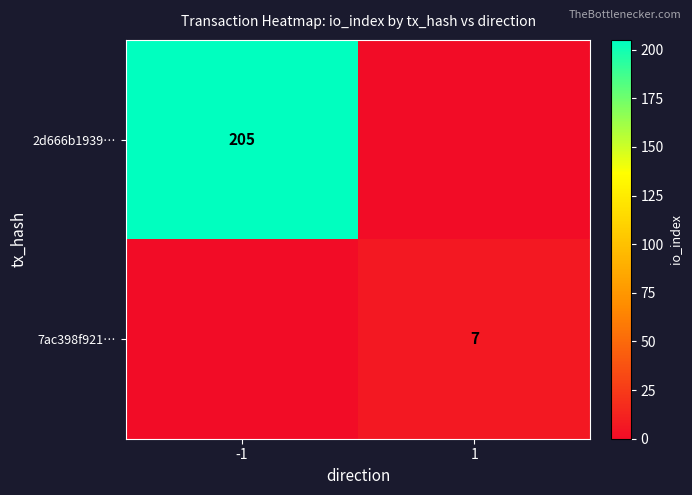

What is the greatest value displayed?

205